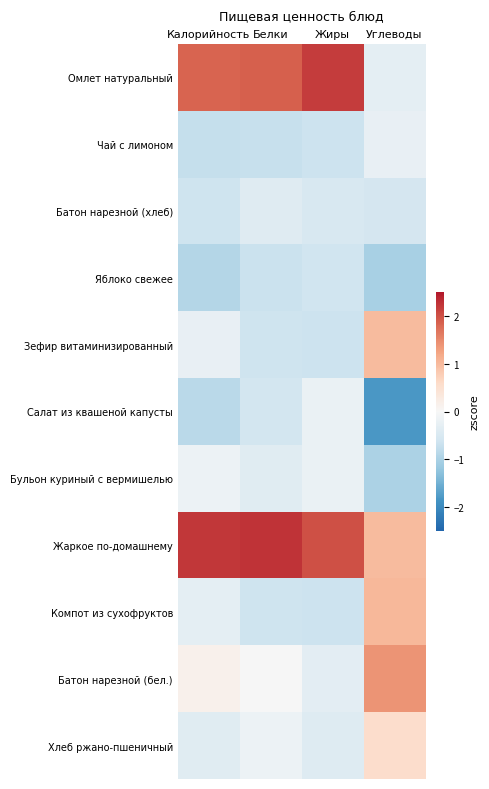

At how many categories does at least one series exceed -1?

4